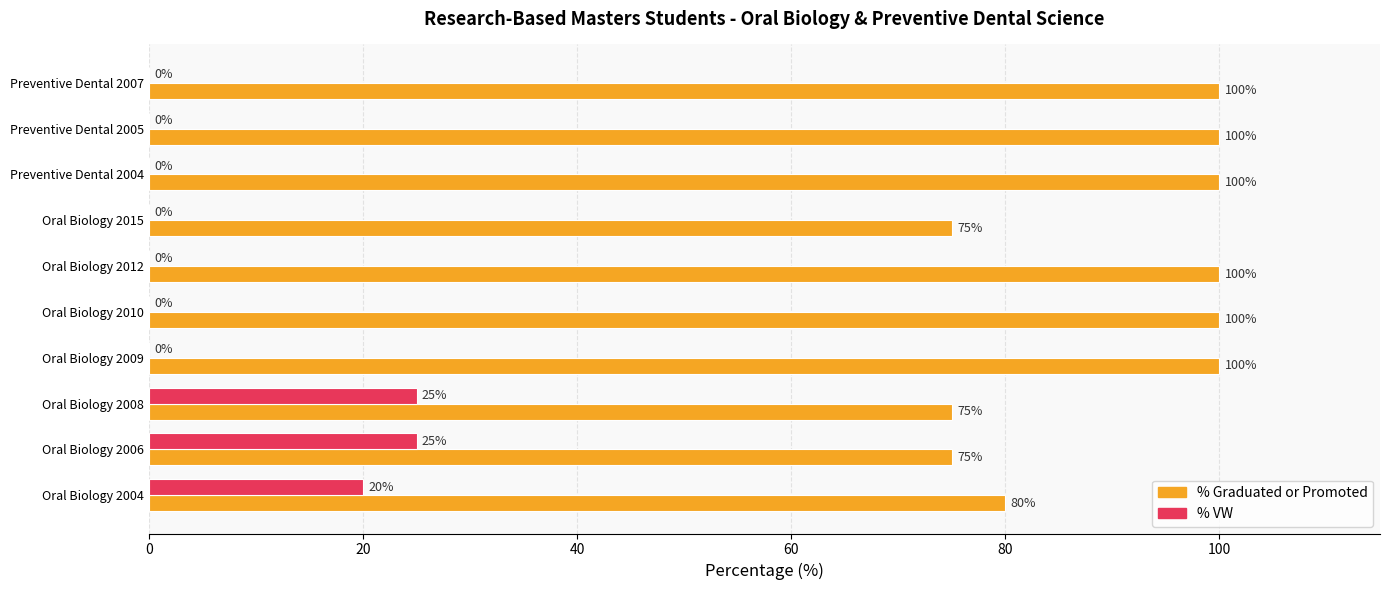

Is the value of % VW at Preventive Dental 2007 greater than the value of % Graduated or Promoted at Preventive Dental 2004?

No